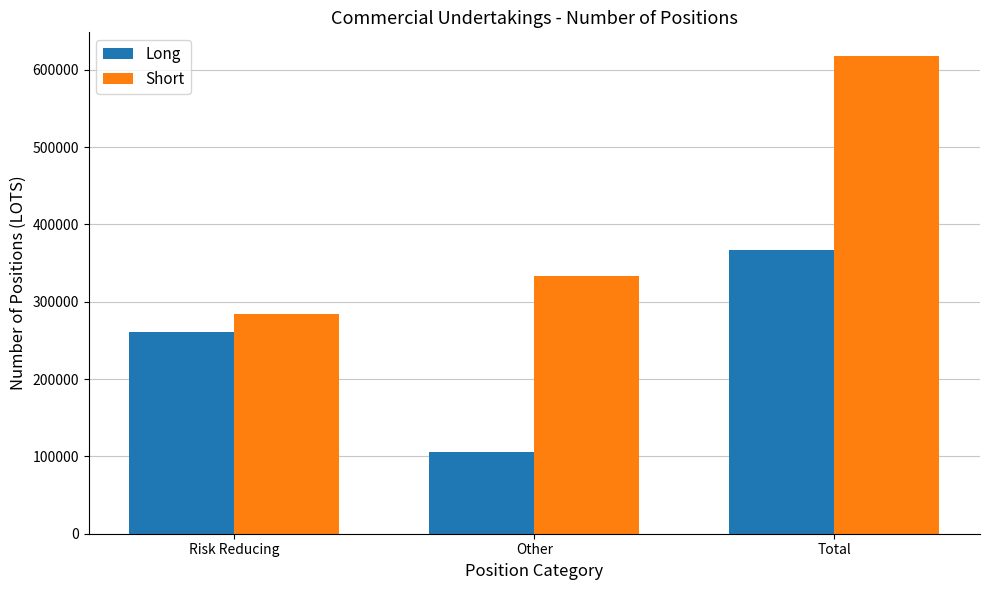

How many groups of bars are there?

3